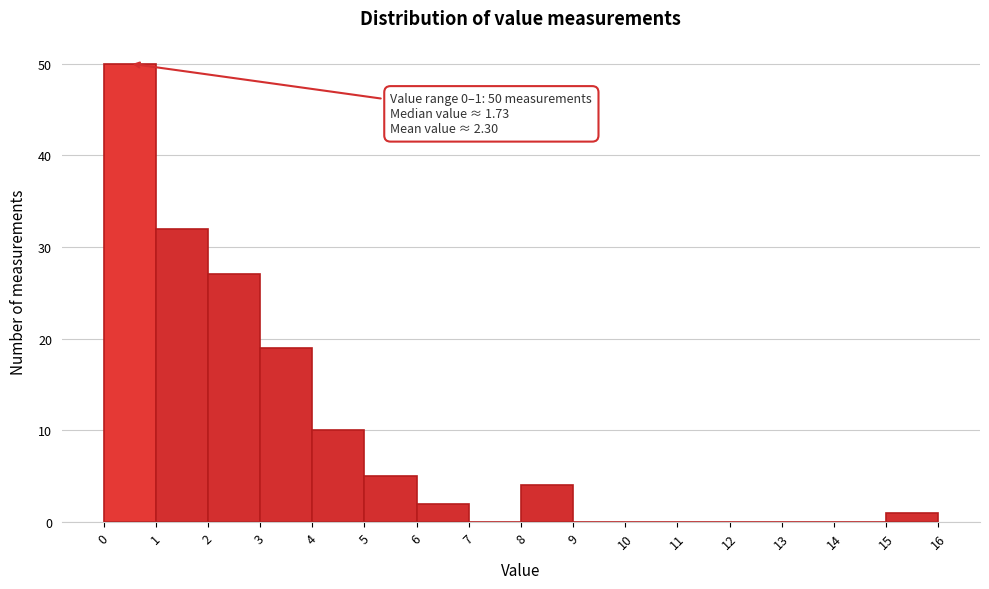

Over which range of the x-axis is the bar tallest?

0 to 1